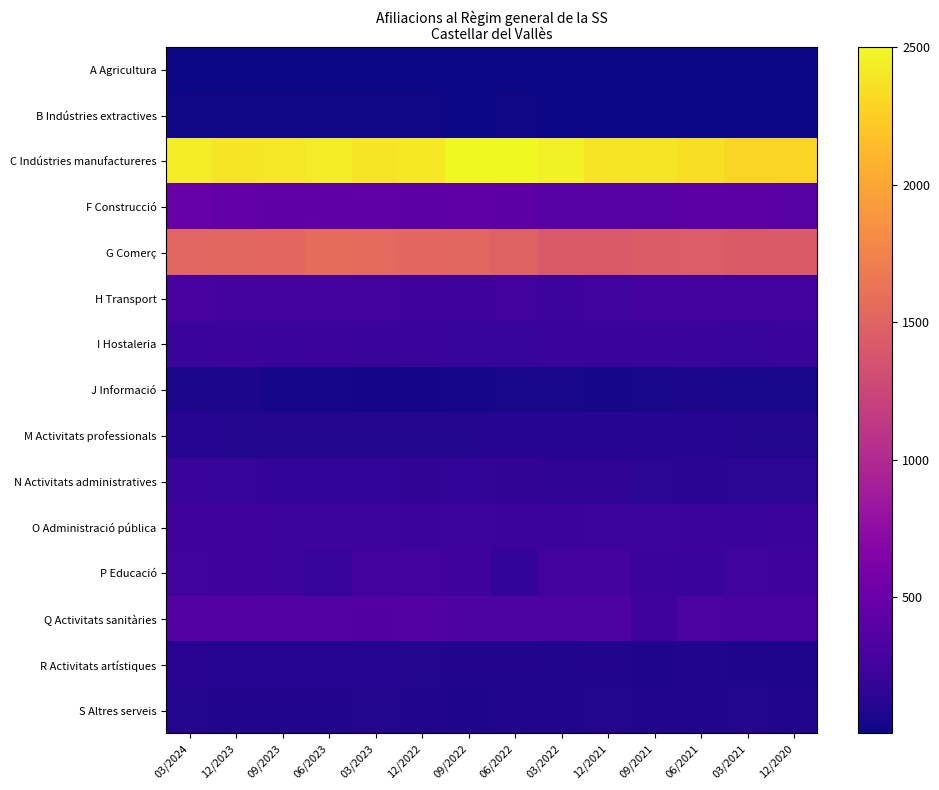

Which series has the largest total across all categories?

C Indústries manufactureres